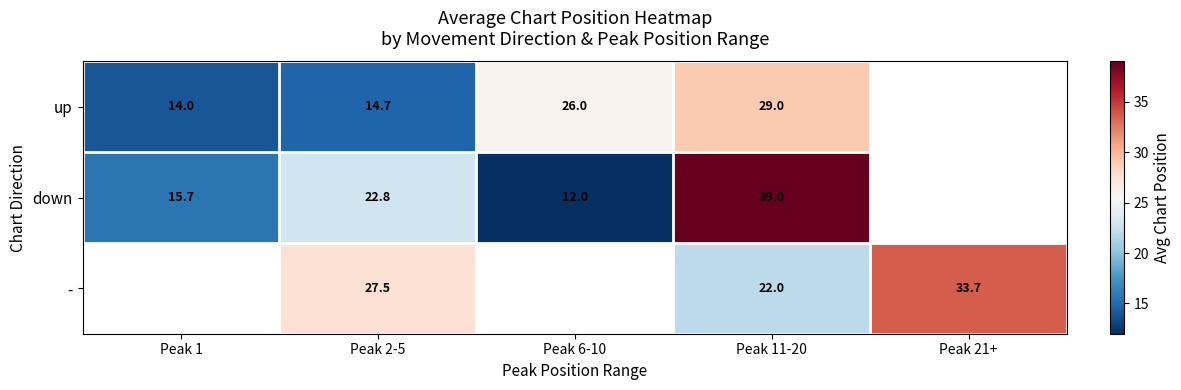

Is the value of up at Peak 2-5 greater than the value of down at Peak 2-5?

No